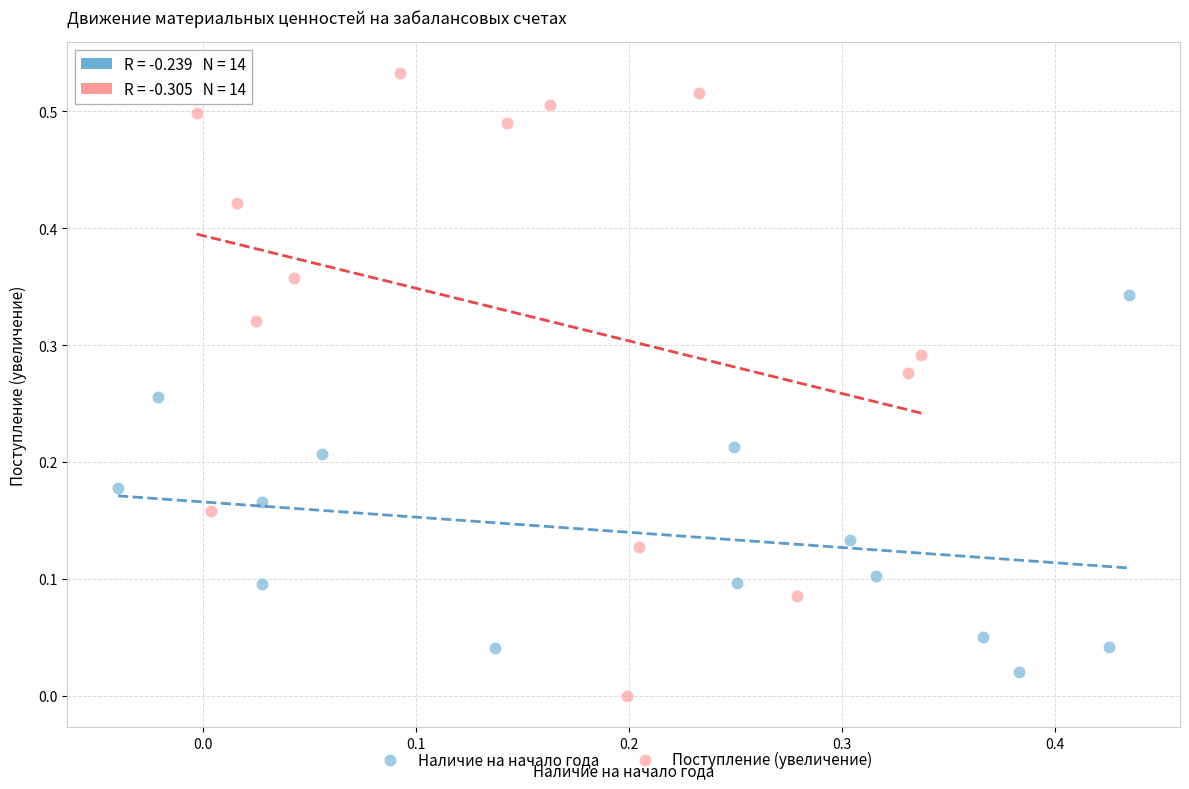

Which series has the widest spread of Y values?

Поступление (увеличение)